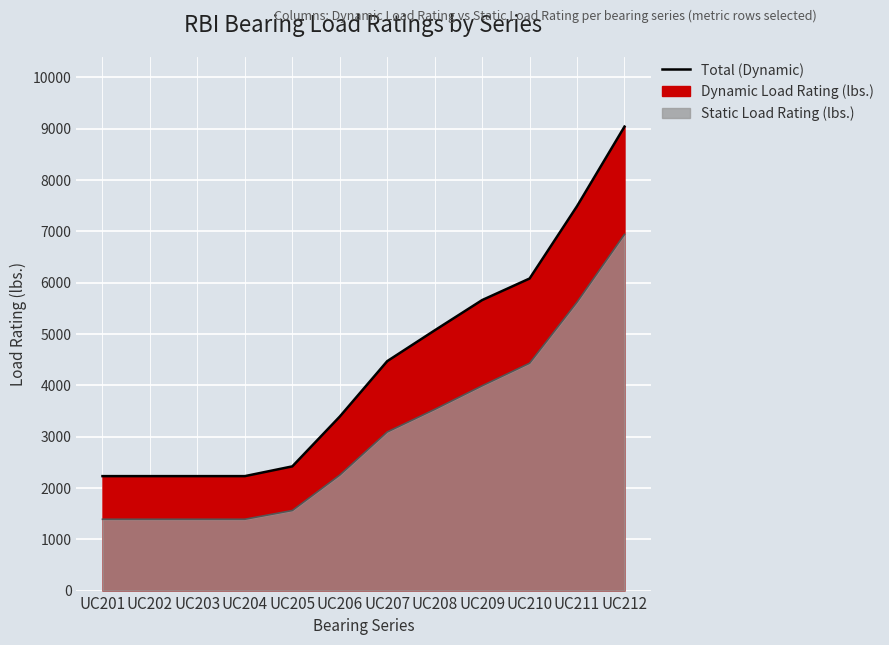

At which category is the sum across all series the highest?

UC212